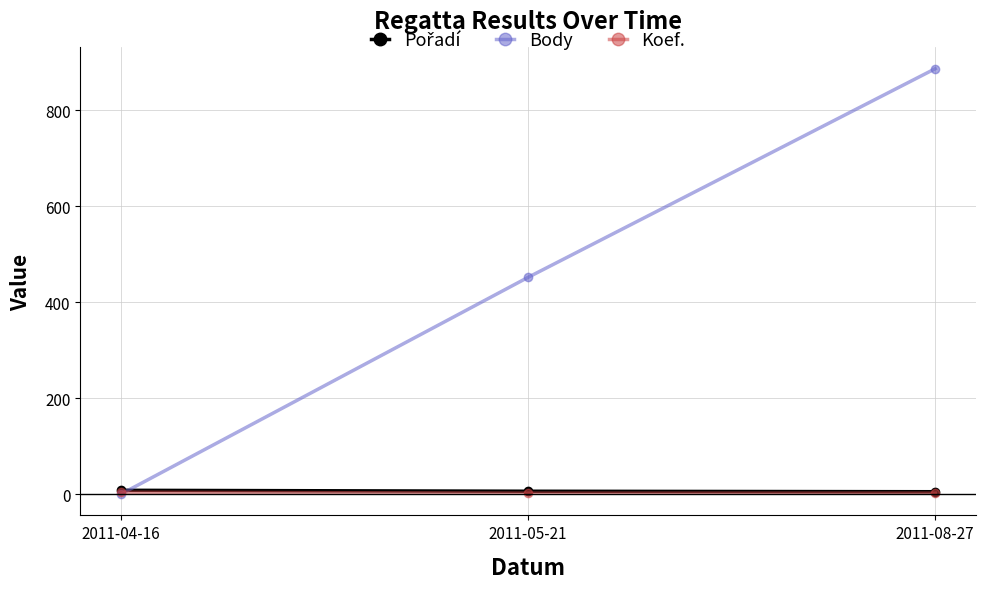

What is the difference between the highest and lowest values at 2011-05-21?

450